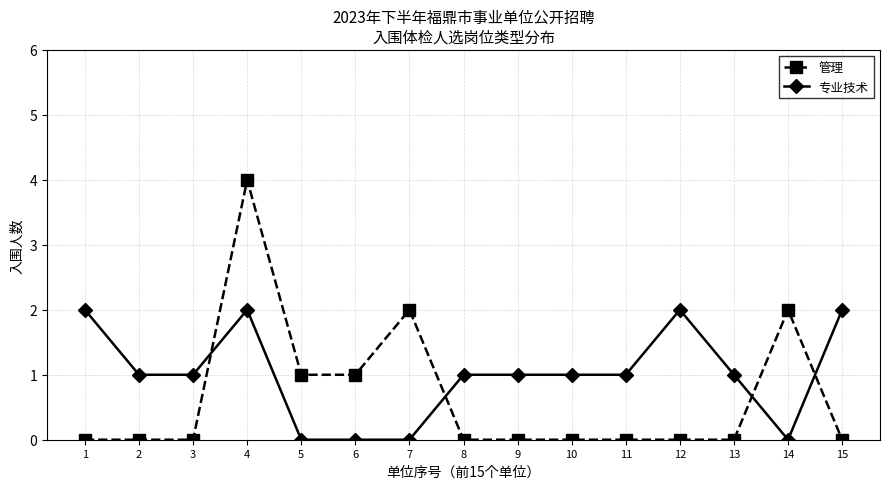

At 13, list the series in order from smallest to largest.

管理, 专业技术